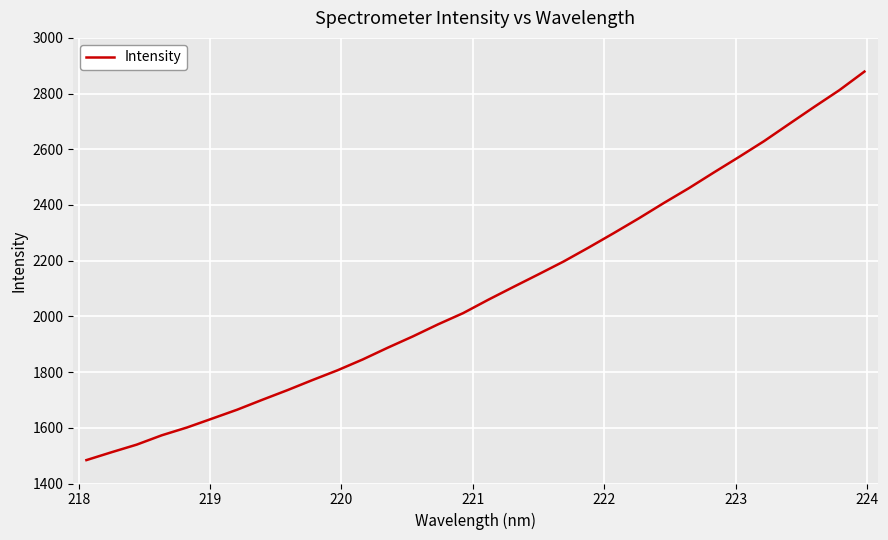

What is the maximum value shown in the chart?

2879.0